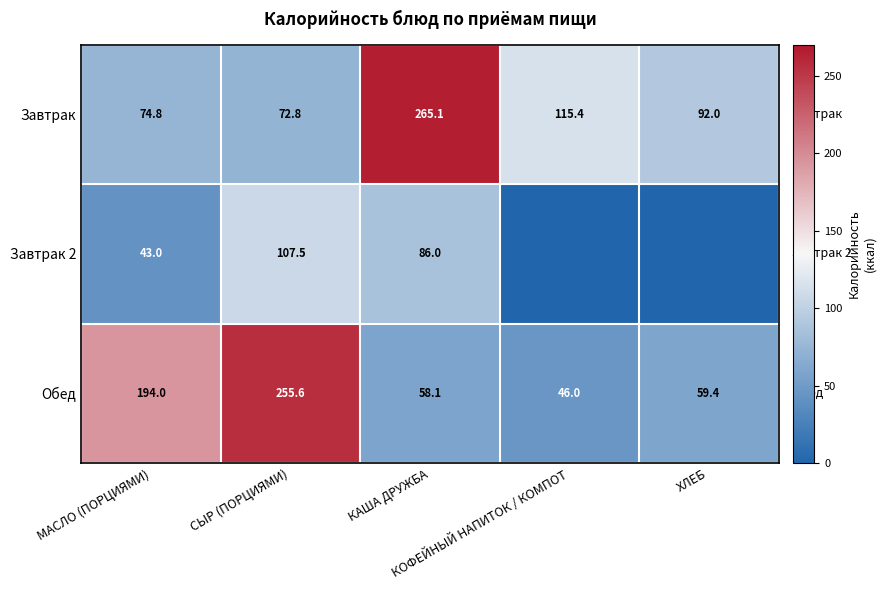

The Обед series shows 255.6 at СЫР (ПОРЦИЯМИ). True or false?

True